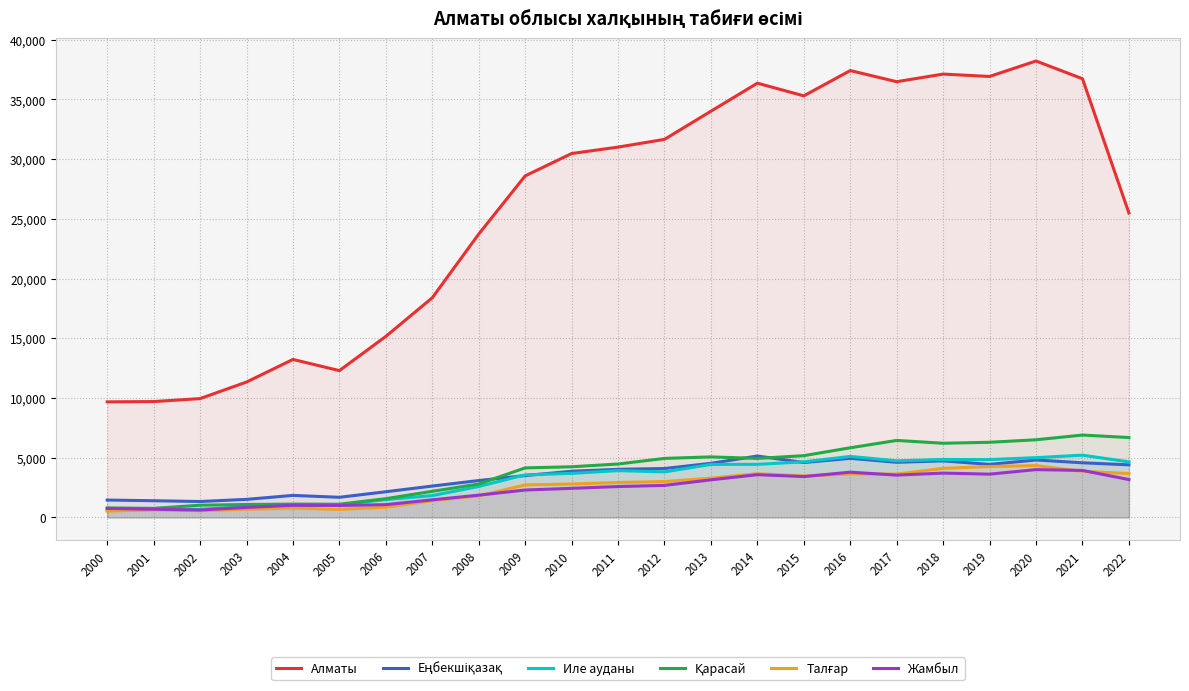

Where is the first local minimum for Иле ауданы?

2012